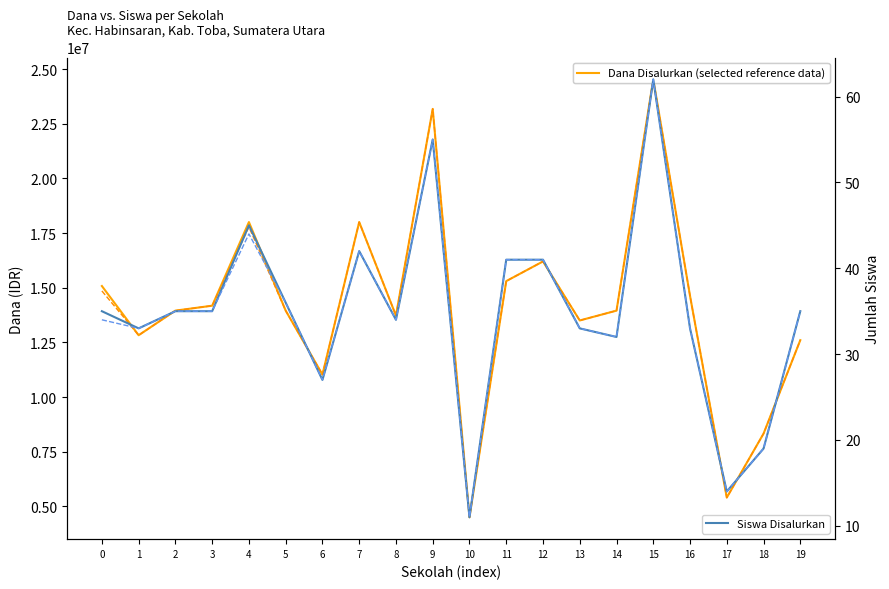

What is the sum of the Siswa Pemberian values at 0 and 7?

76